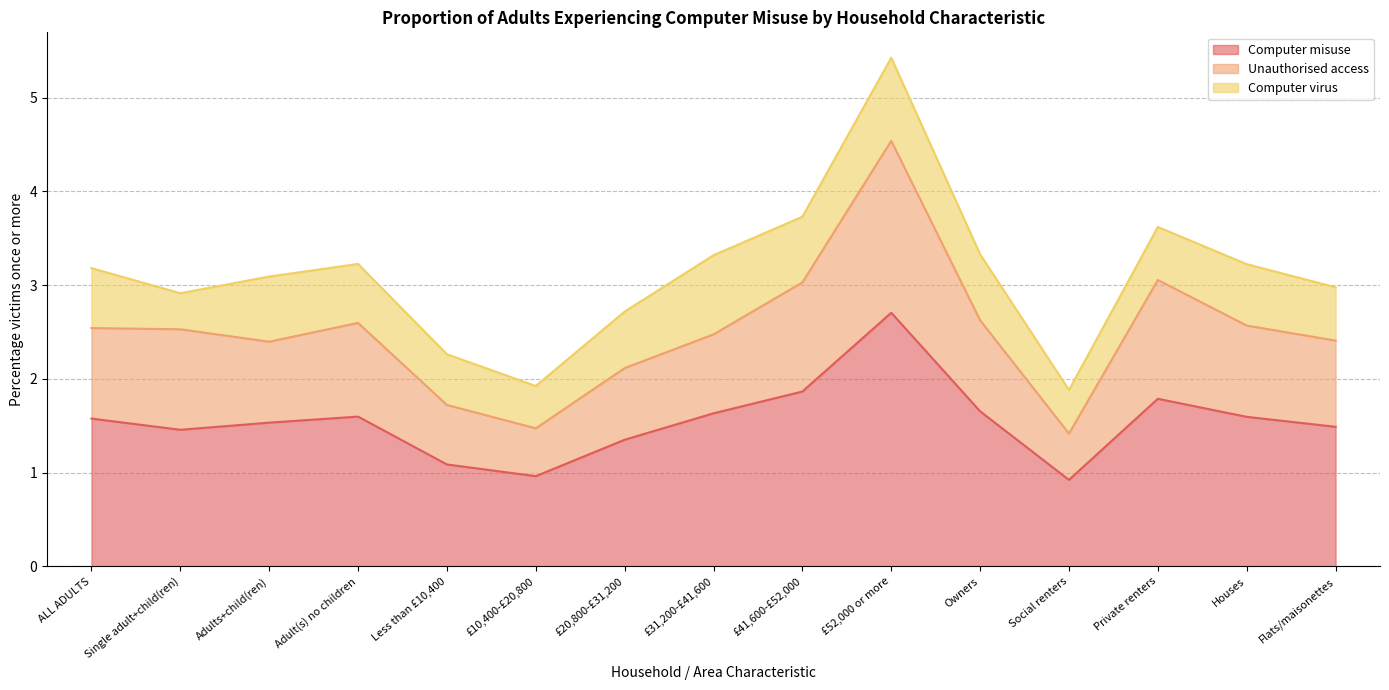

What is the total value across all series at £31,200-£41,600?

3.3